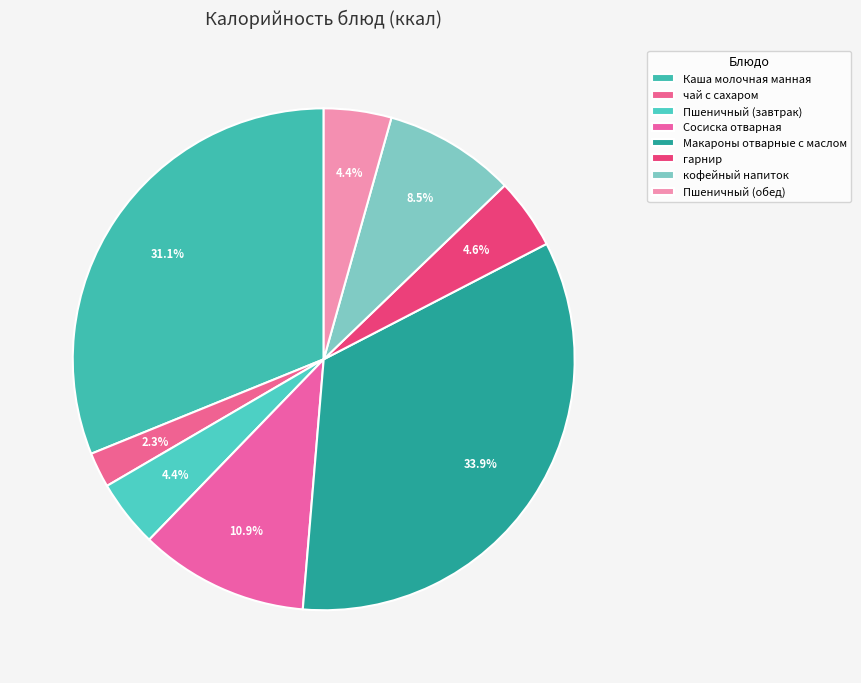

To the nearest percent, what is the difference between the largest and smallest slice percentages?

32%